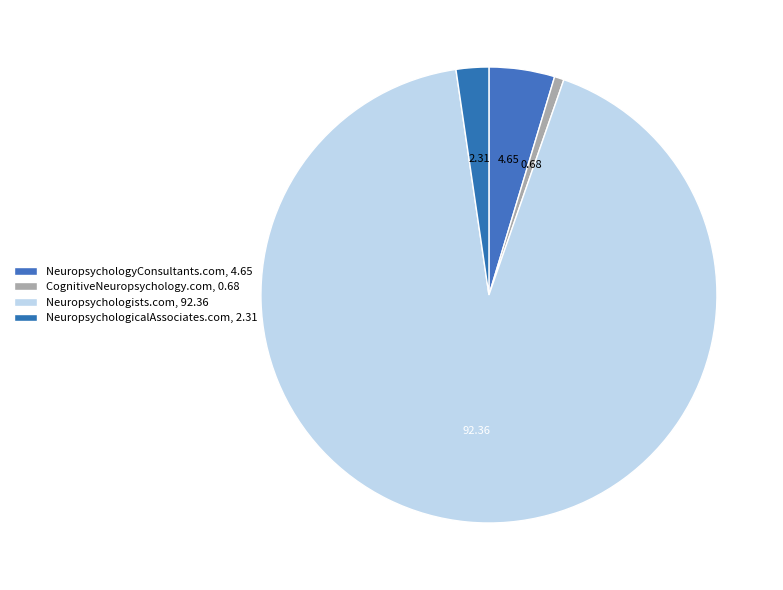

Which slice is the largest?

Neuropsychologists.com